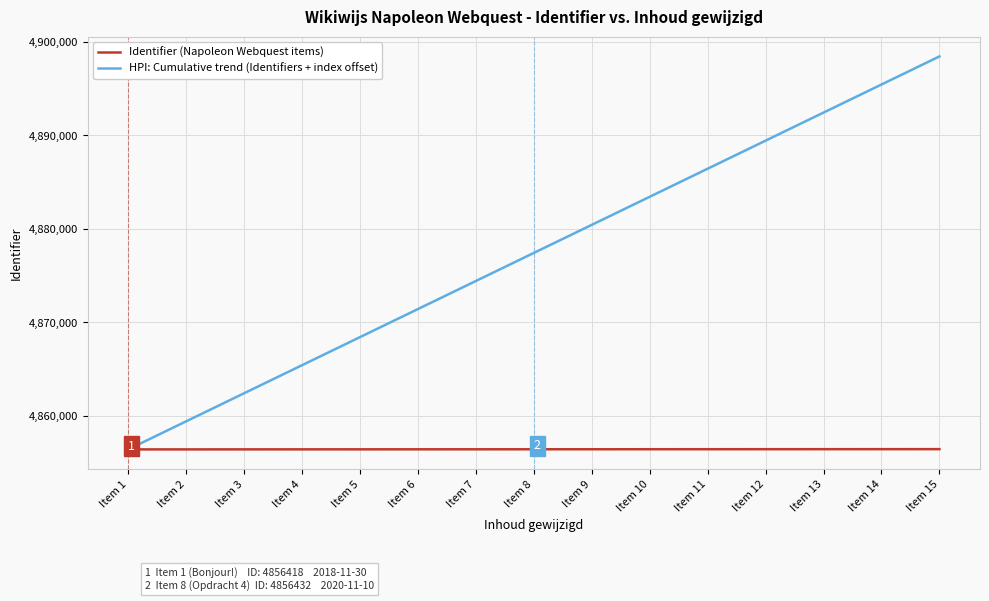

True or false: Identifier (Napoleon Webquest items) has a value of 4856446 at Item 15.

True